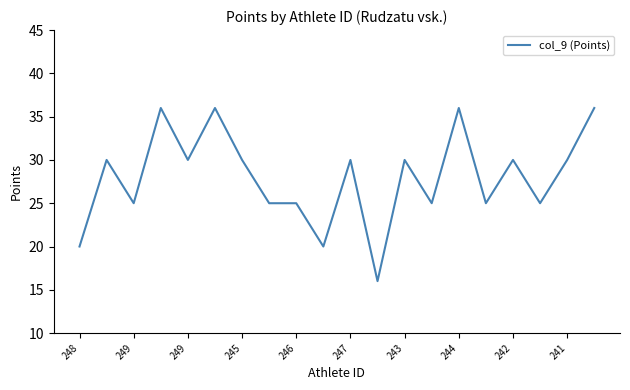

What is the difference between the maximum and minimum values?

20